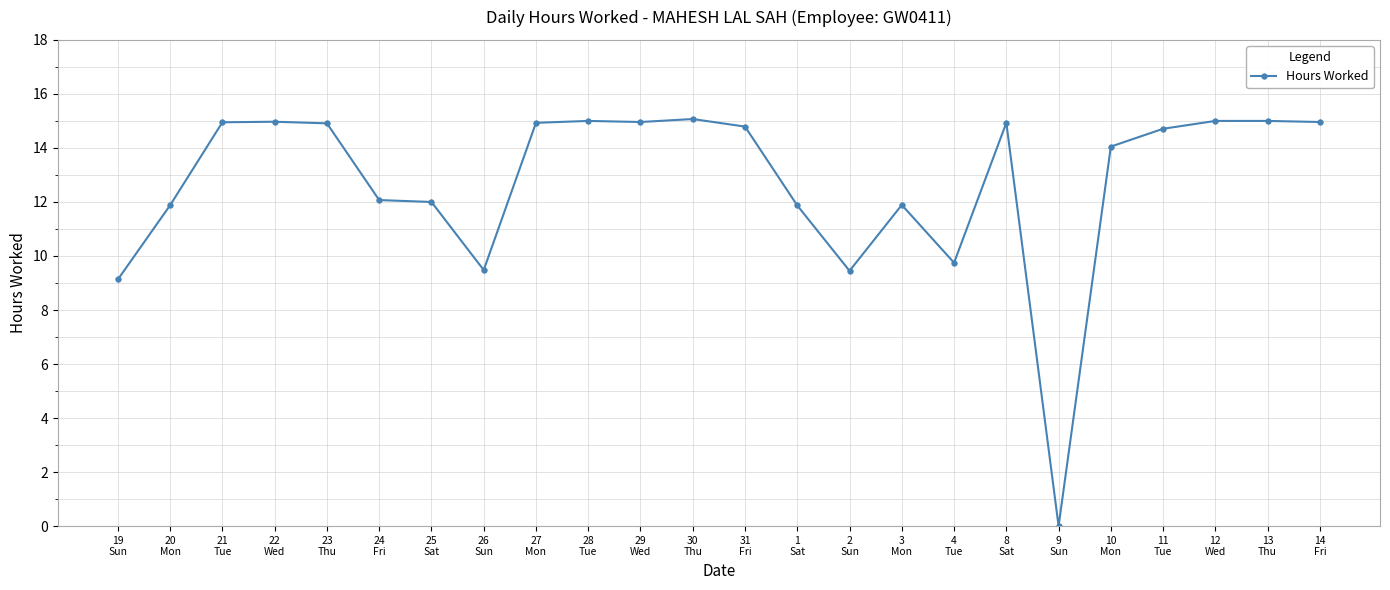

The chart shows a value of 25.2 at 23
Thu. True or false?

False